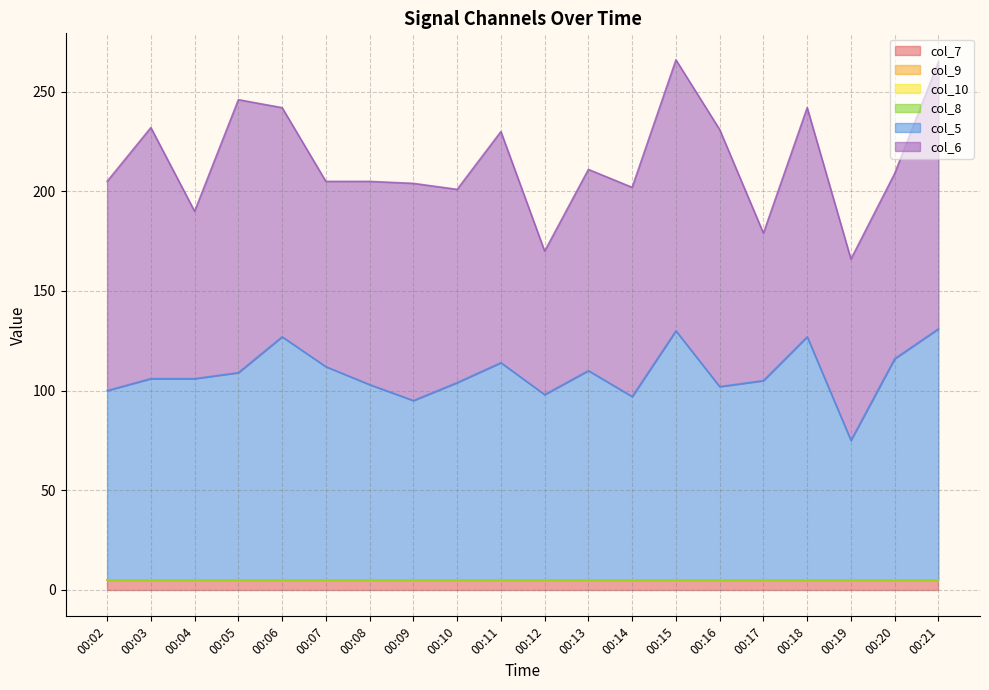

Reading left to right, extract all data points from this chart.

col_7: 00:02=5	00:03=5	00:04=5	00:05=5	00:06=5	00:07=5	00:08=5	00:09=5	00:10=5	00:11=5	00:12=5	00:13=5	00:14=5	00:15=5	00:16=5	00:17=5	00:18=5	00:19=5	00:20=5	00:21=5
col_9: 00:02=0	00:03=0	00:04=0	00:05=0	00:06=0	00:07=0	00:08=0	00:09=0	00:10=0	00:11=0	00:12=0	00:13=0	00:14=0	00:15=0	00:16=0	00:17=0	00:18=0	00:19=0	00:20=0	00:21=0
col_10: 00:02=0	00:03=0	00:04=0	00:05=0	00:06=0	00:07=0	00:08=0	00:09=0	00:10=0	00:11=0	00:12=0	00:13=0	00:14=0	00:15=0	00:16=0	00:17=0	00:18=0	00:19=0	00:20=0	00:21=0
col_8: 00:02=0	00:03=0	00:04=0	00:05=0	00:06=0	00:07=0	00:08=0	00:09=0	00:10=0	00:11=0	00:12=0	00:13=0	00:14=0	00:15=0	00:16=0	00:17=0	00:18=0	00:19=0	00:20=0	00:21=0
col_5: 00:02=95	00:03=101	00:04=101	00:05=104	00:06=122	00:07=107	00:08=98	00:09=90	00:10=99	00:11=109	00:12=93	00:13=105	00:14=92	00:15=125	00:16=97	00:17=100	00:18=122	00:19=70	00:20=111	00:21=126
col_6: 00:02=105	00:03=126	00:04=84	00:05=137	00:06=115	00:07=93	00:08=102	00:09=109	00:10=97	00:11=116	00:12=72	00:13=101	00:14=105	00:15=136	00:16=129	00:17=74	00:18=115	00:19=91	00:20=93	00:21=134